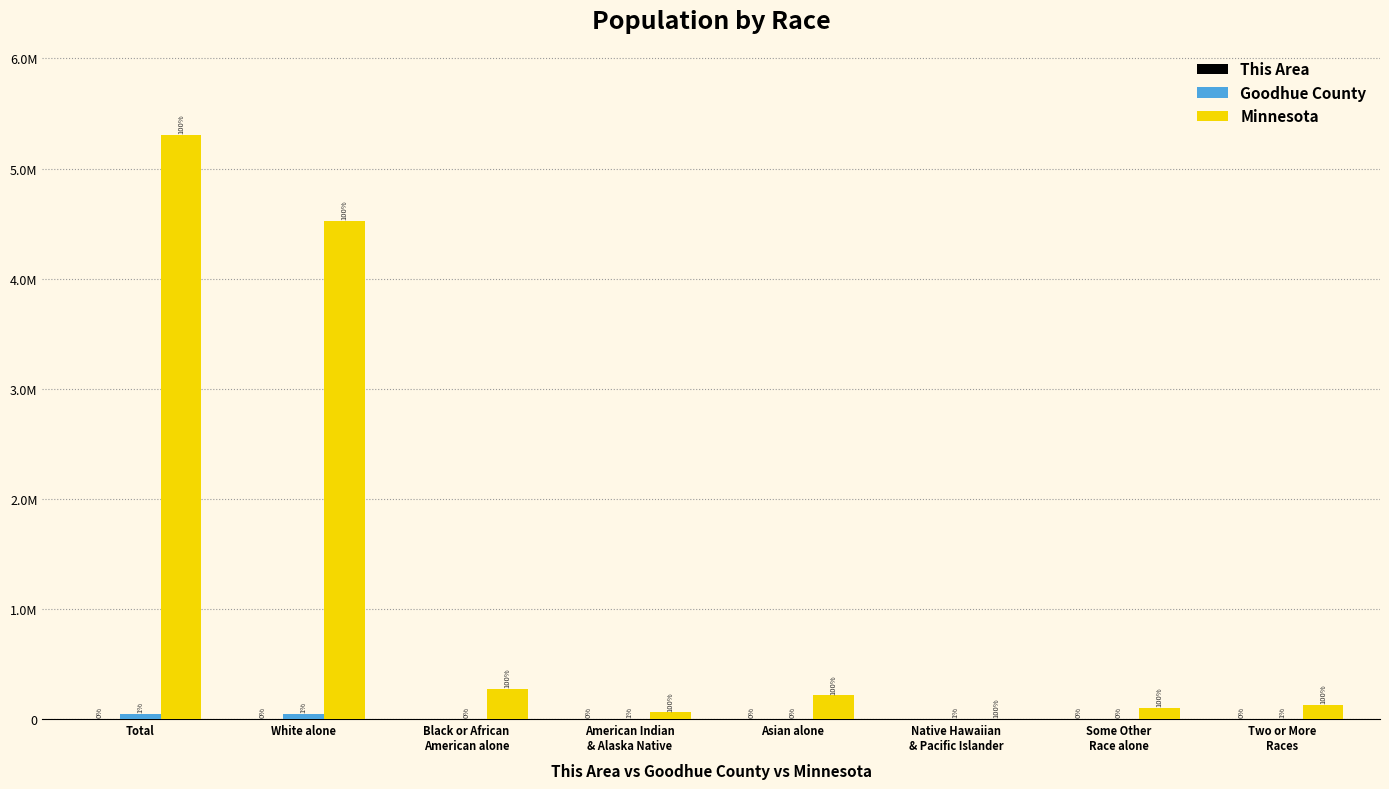

List the series in order of their peak value, highest first.

Minnesota, Goodhue County, This Area